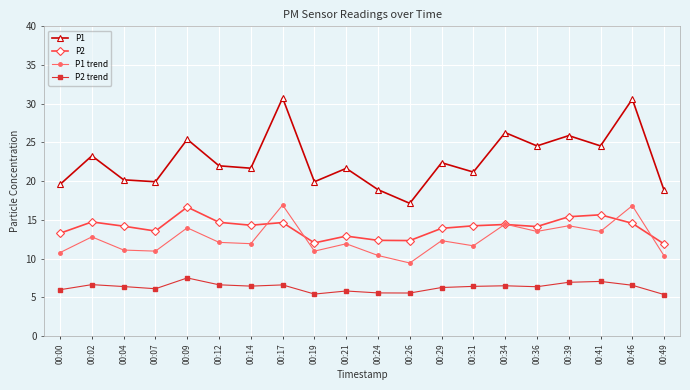

Is the value of P2 at 00:29 greater than the value of P1 trend at 00:26?

Yes